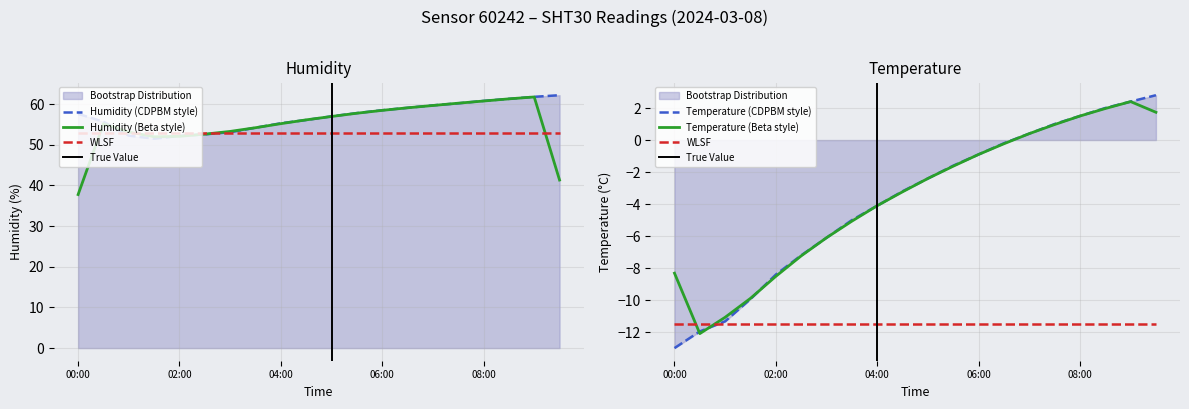

Reading right to left, what are all the values shown in this chart?

humidity: 62.2	61.8	61.3	60.8	60.2	59.7	59.1	58.5	57.8	57.0	56.1	55.3	54.2	53.1	52.6	52.2	51.5	52.2	55.7	57.6
temperature: 2.8	2.4	2.0	1.5	1.0	0.4	-0.2	-0.9	-1.6	-2.4	-3.2	-4.1	-5.0	-6.1	-7.2	-8.4	-9.9	-11.3	-11.9	-13.0